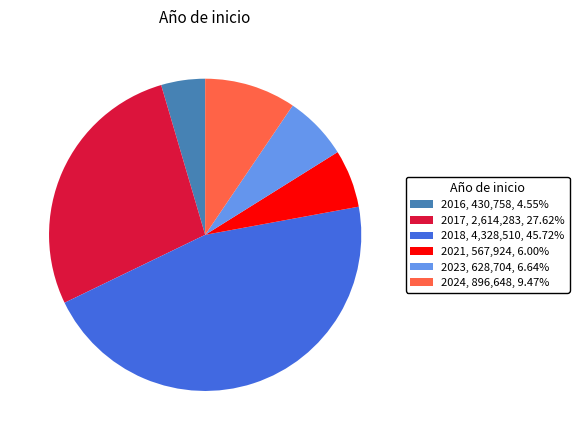

Is there a majority slice in this chart?

No